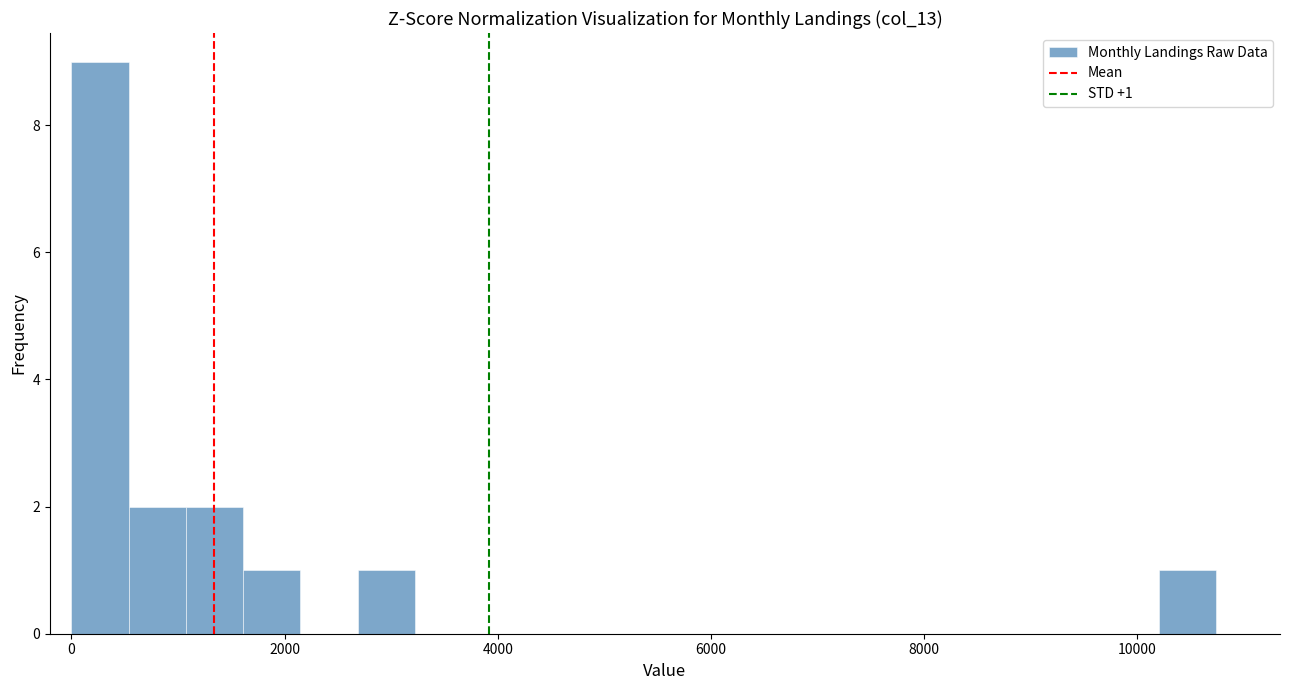

Around what value on the x-axis is the tallest bar? Give the approximate position of its centre, as read against the axis.

200